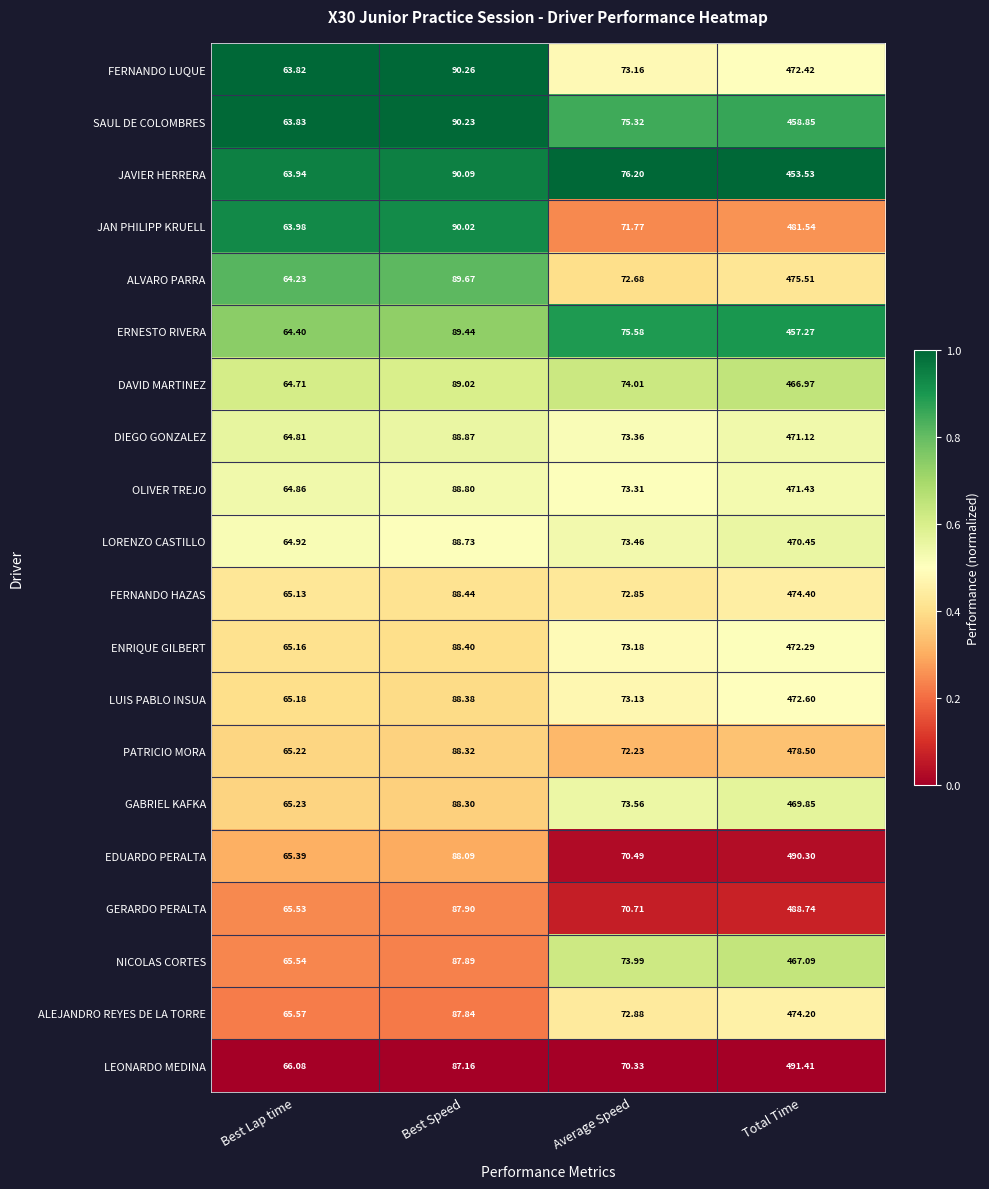

At which label is DIEGO GONZALEZ closest to 267?

Best Speed